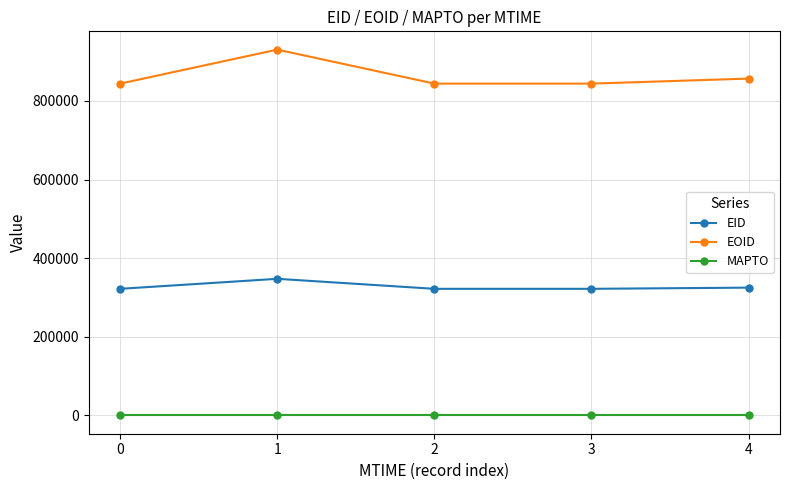

True or false: MAPTO and EID cross at least once.

False